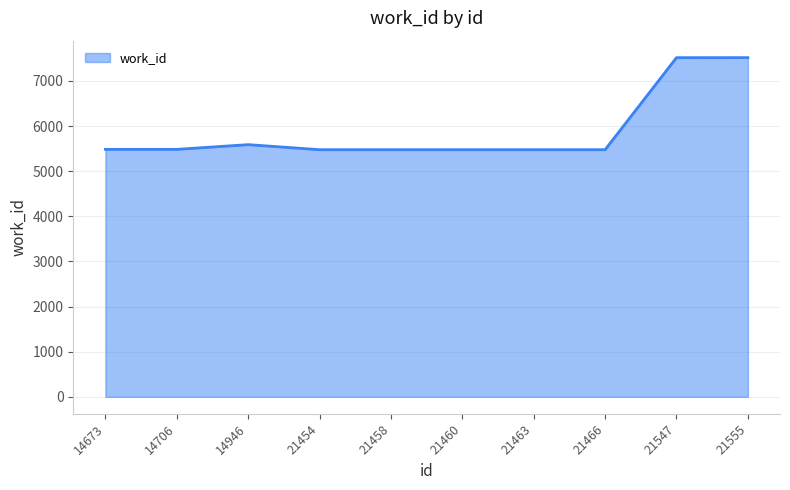

What is the maximum value shown in the chart?

7516